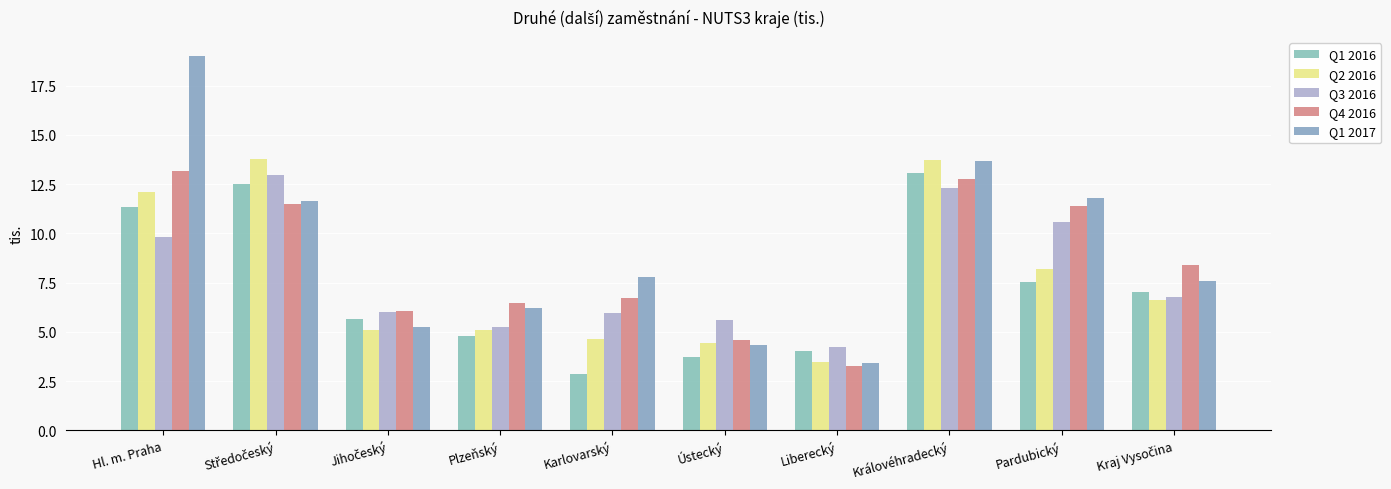

Which series has the widest spread of values?

Q1 2017